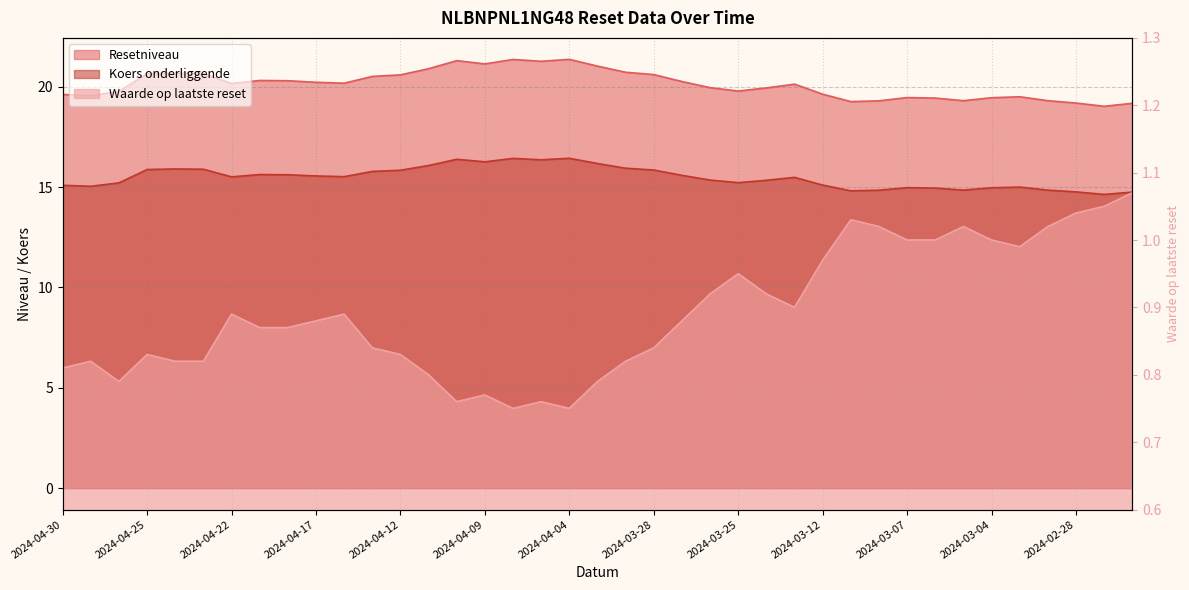

Rank the series at 2024-04-25 from highest to lowest value.

Resetniveau, Koers onderliggende, Waarde op laatste reset